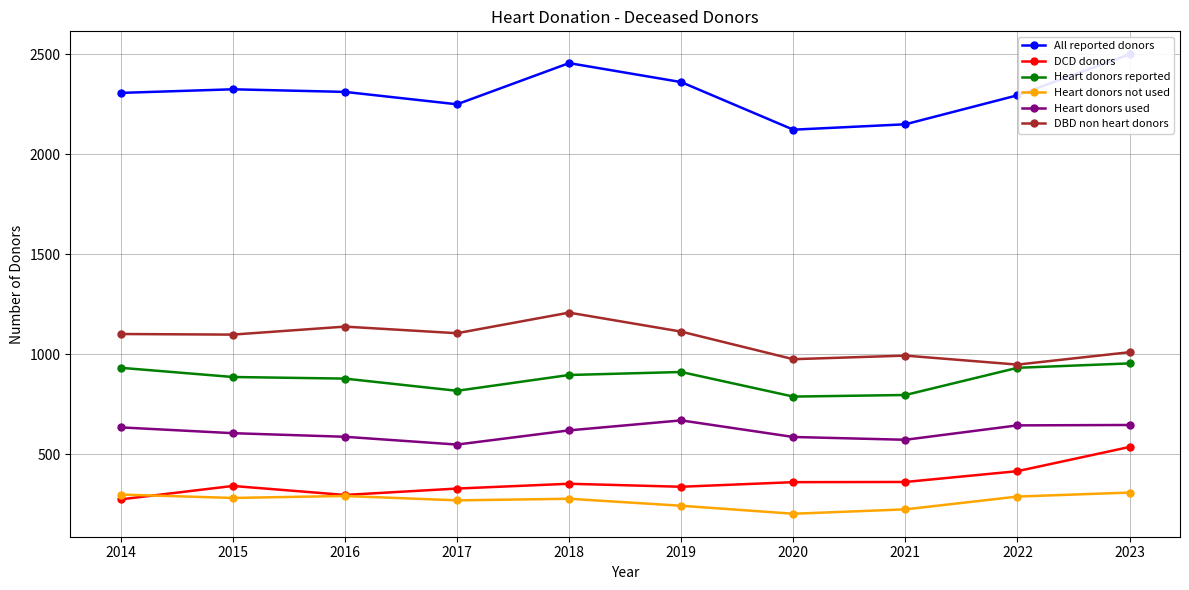

Reading left to right, transcribe all the data shown in this chart.

All reported donors: 2307	2325	2312	2250	2456	2361	2123	2150	2295	2500
DCD donors: 274	341	296	328	352	337	360	361	415	536
Heart donors reported: 932	886	878	817	896	911	788	796	932	954
Heart donors not used: 298	281	291	269	277	242	202	224	288	308
Heart donors used: 634	605	587	548	619	669	586	572	644	646
DBD non heart donors: 1101	1098	1138	1105	1208	1113	975	993	948	1010